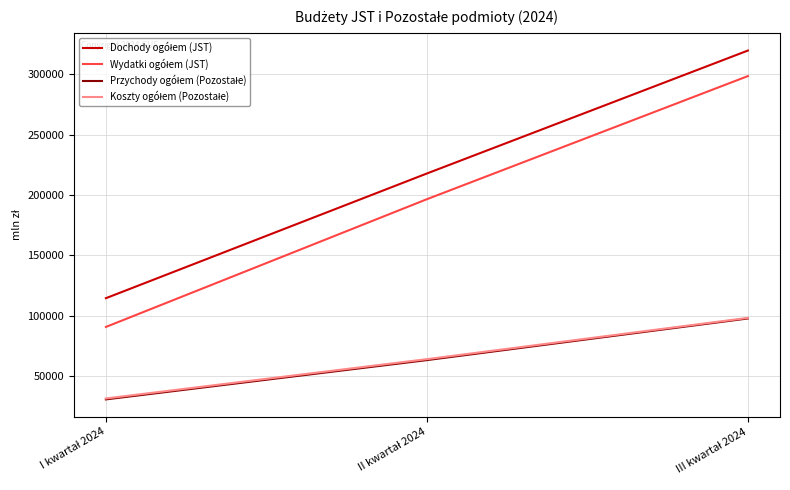

What is the smallest value displayed?

30633